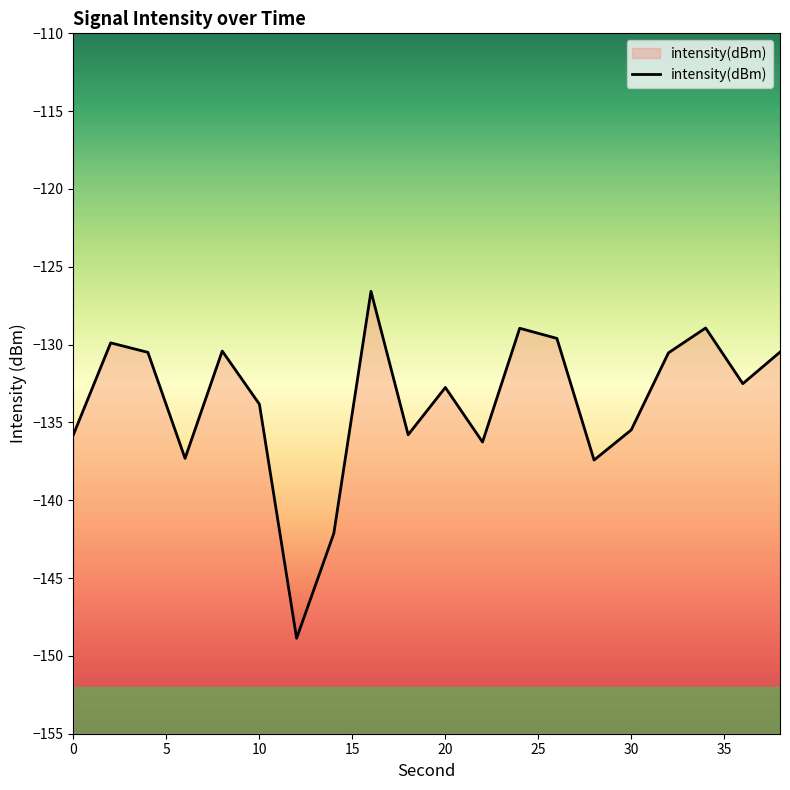

Does the chart display data point markers on the line(s)?

No